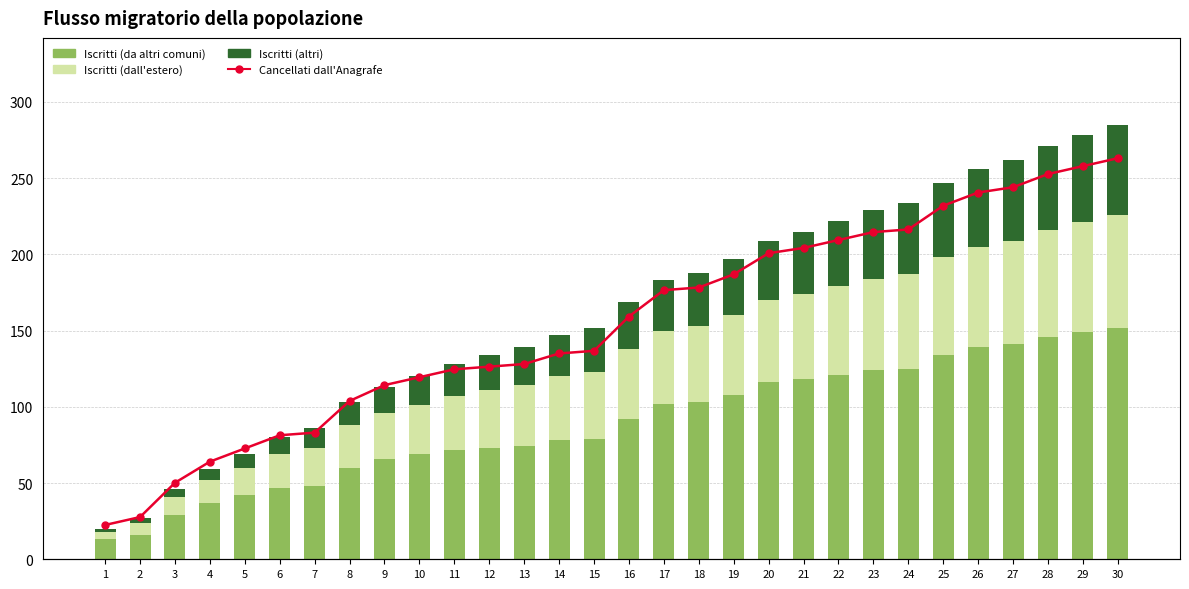

How many series are shown in this chart?

4